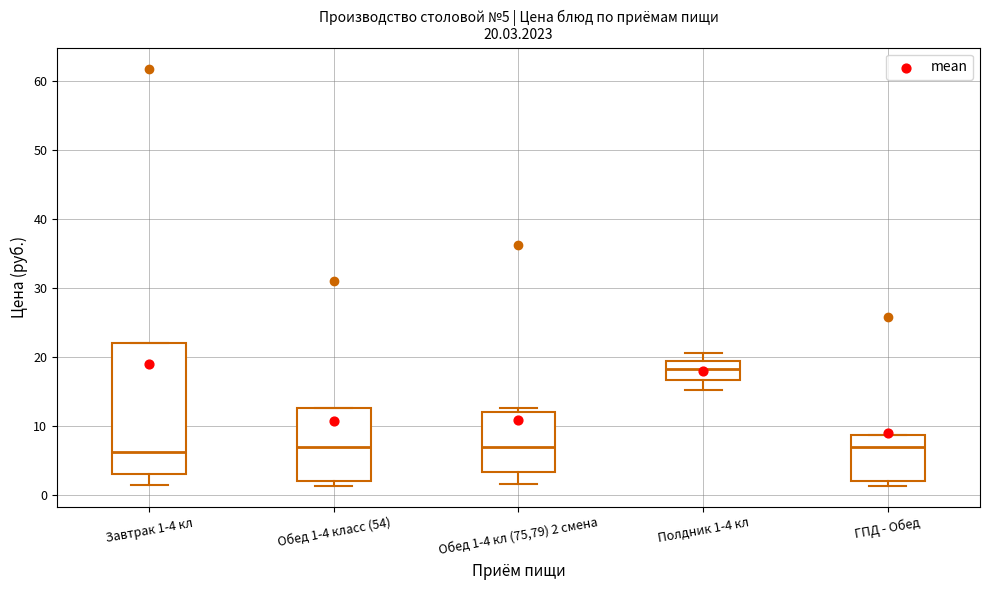

Which box has the highest median line?

Полдник 1-4 кл